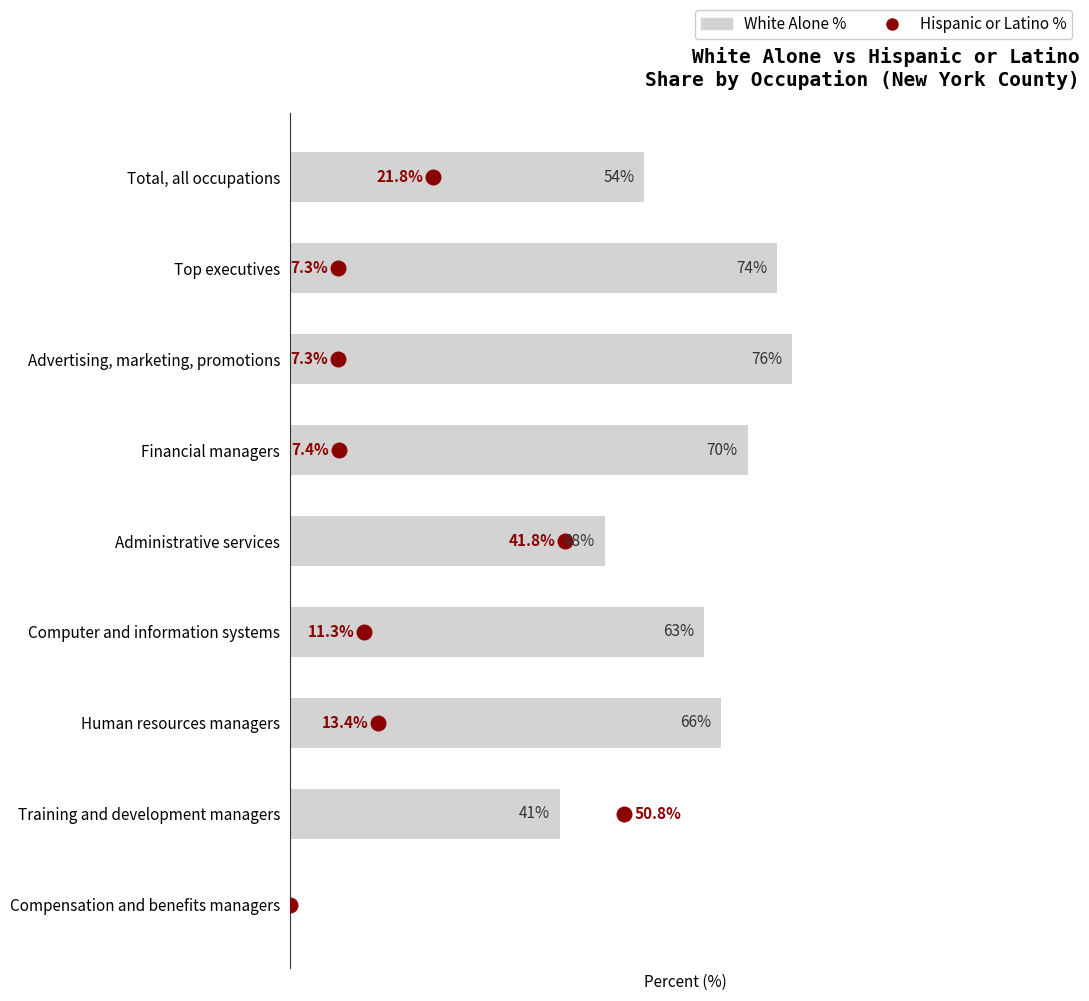

What are all the series names shown in the legend?

White Alone %, Hispanic or Latino %